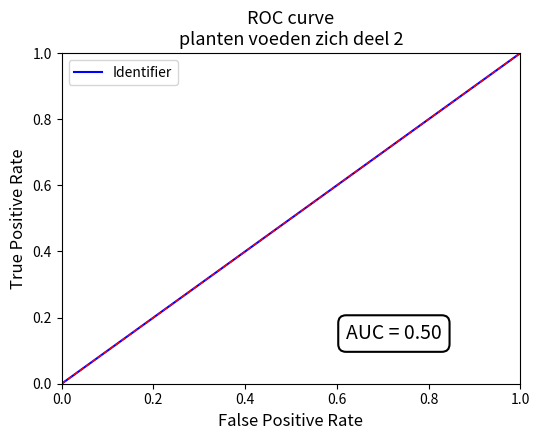

Count the number of categories in the chart.

7